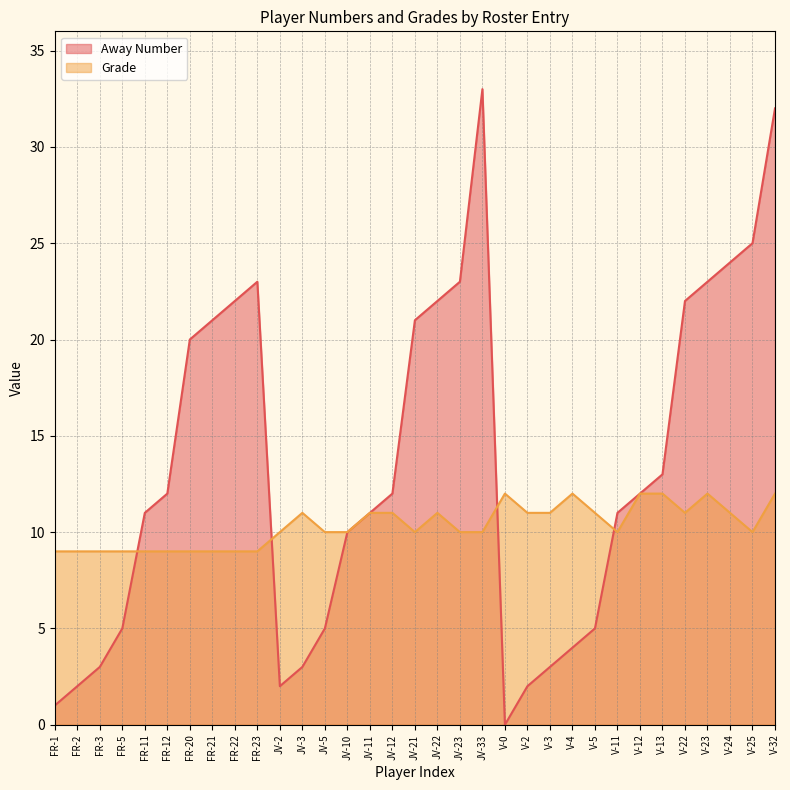

Which series has the largest range (max minus min)?

Away Number